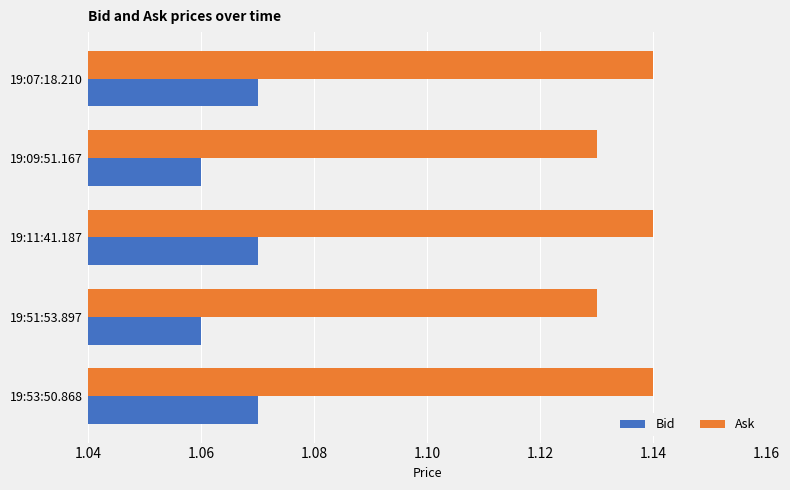

The Ask series shows 0.5 at 19:07:18.210. True or false?

False